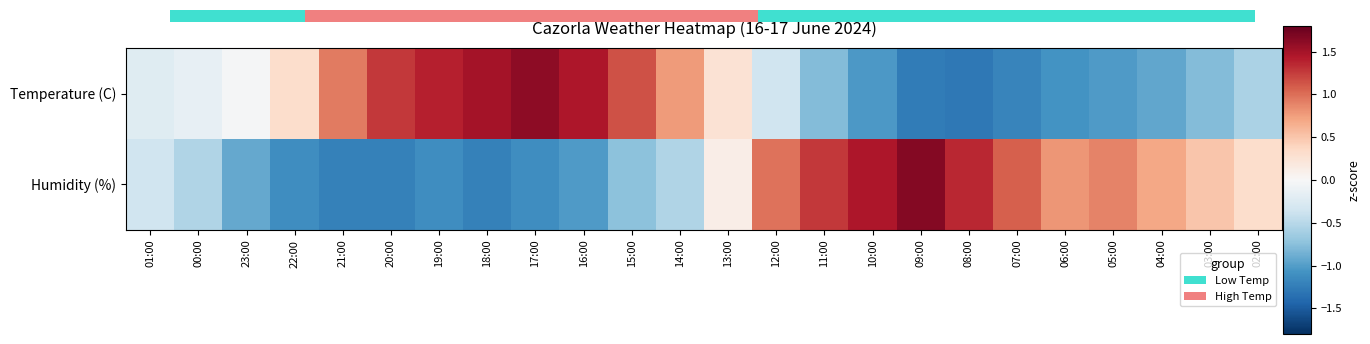

Reading right to left, extract all data points from this chart.

Temperature (C): 02:00=-0.6	03:00=-0.8	04:00=-0.9	05:00=-1.0	06:00=-1.1	07:00=-1.2	08:00=-1.3	09:00=-1.3	10:00=-1.0	11:00=-0.8	12:00=-0.4	13:00=0.3	14:00=0.8	15:00=1.2	16:00=1.4	17:00=1.6	18:00=1.5	19:00=1.4	20:00=1.3	21:00=0.9	22:00=0.3	23:00=-0.0	00:00=-0.1	01:00=-0.2
Humidity (%): 02:00=0.3	03:00=0.5	04:00=0.7	05:00=0.9	06:00=0.8	07:00=1.1	08:00=1.4	09:00=1.6	10:00=1.5	11:00=1.3	12:00=1.0	13:00=0.1	14:00=-0.5	15:00=-0.7	16:00=-1.0	17:00=-1.1	18:00=-1.2	19:00=-1.1	20:00=-1.2	21:00=-1.2	22:00=-1.1	23:00=-0.9	00:00=-0.5	01:00=-0.4